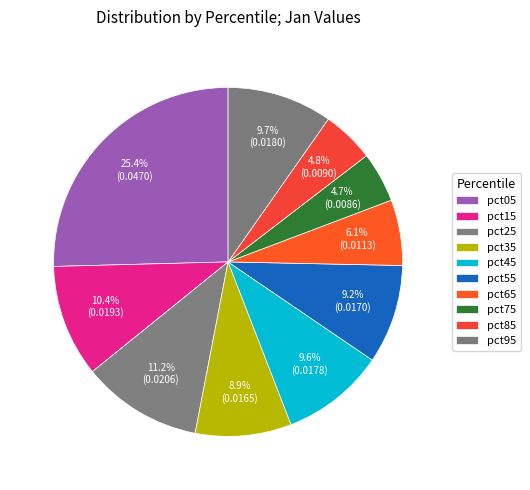

What percentage do pct05 and pct85 together represent?

30.3%